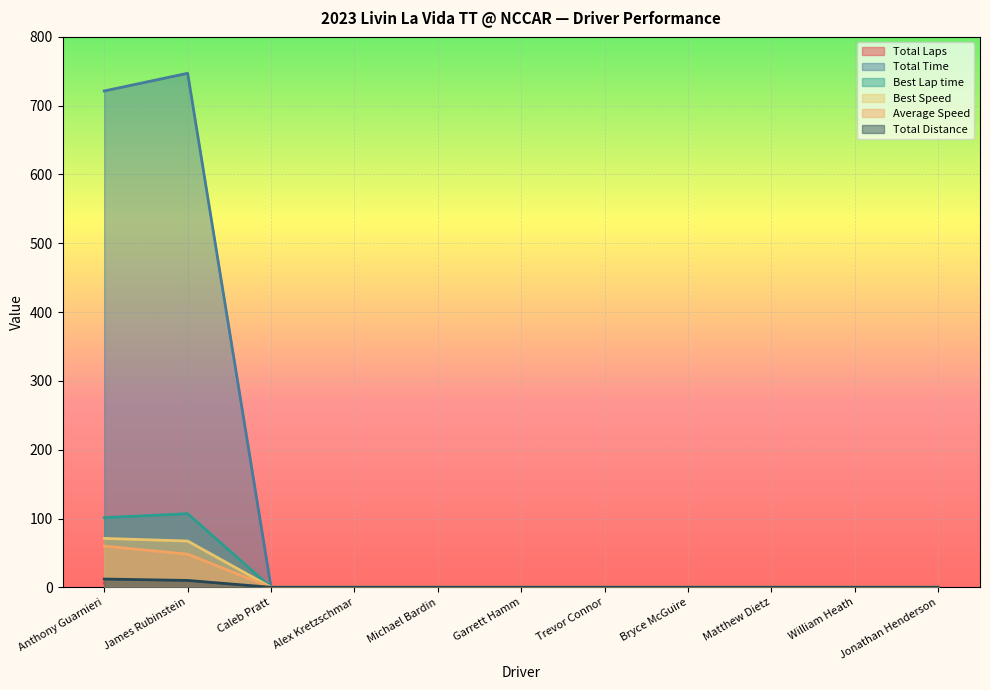

True or false: Total Time and Total Distance intersect in this chart.

False